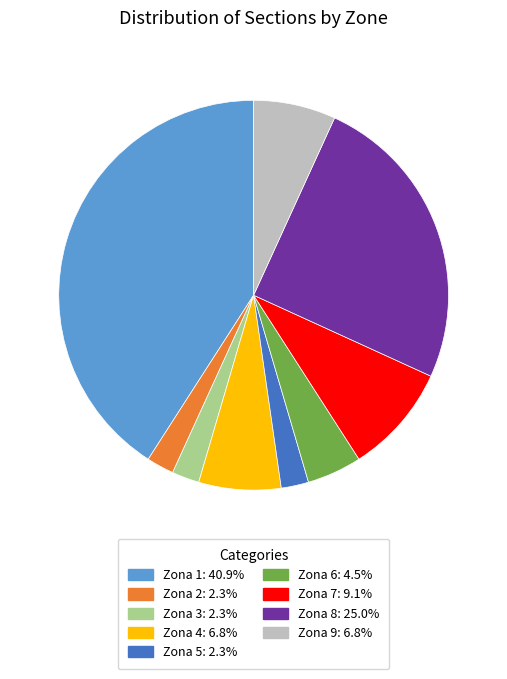

What is the ratio of the value at Zona 9 to the value at Zona 2?

3.0